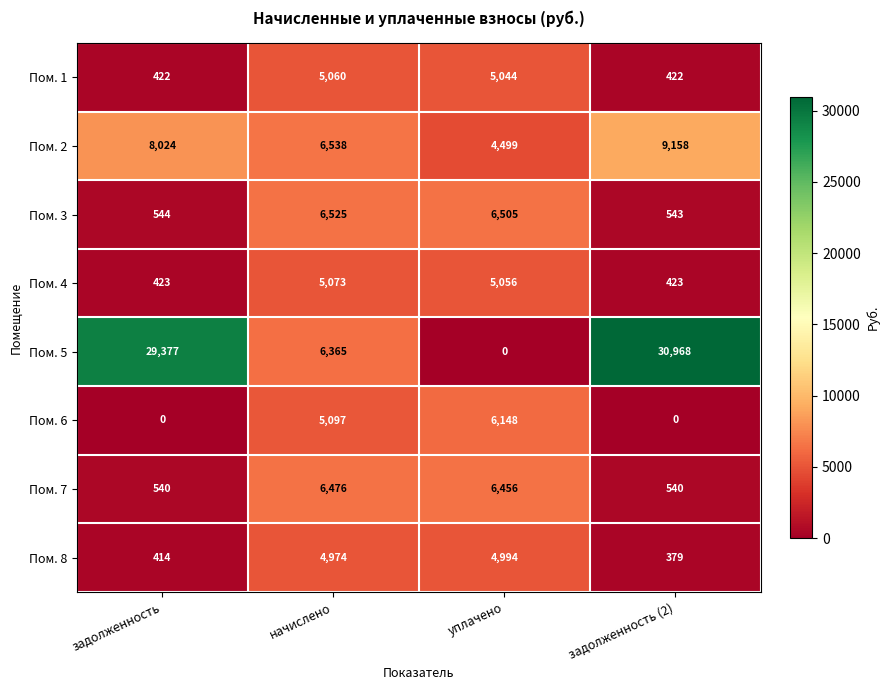

Is the value of Пом. 4 at уплачено greater than the value of Пом. 7 at уплачено?

No